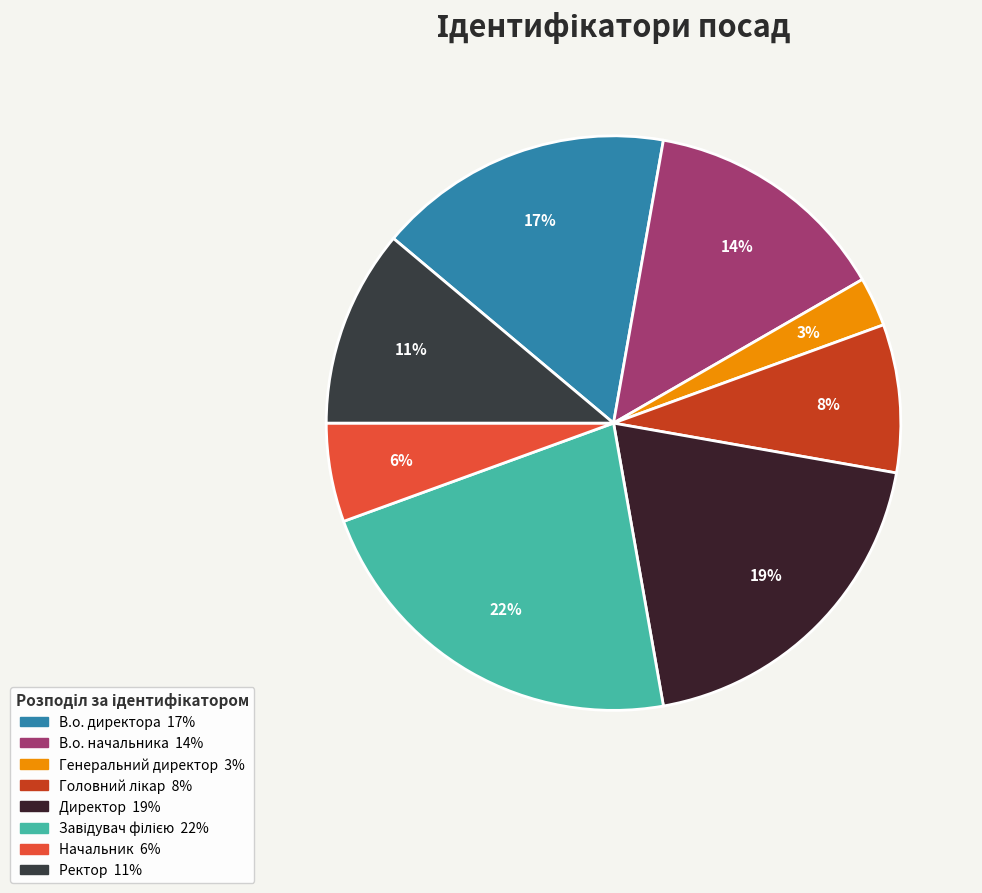

Rank the categories by value from highest to lowest.

Завідувач філією, Директор, В.о. директора, В.о. начальника, Ректор, Головний лікар, Начальник, Генеральний директор